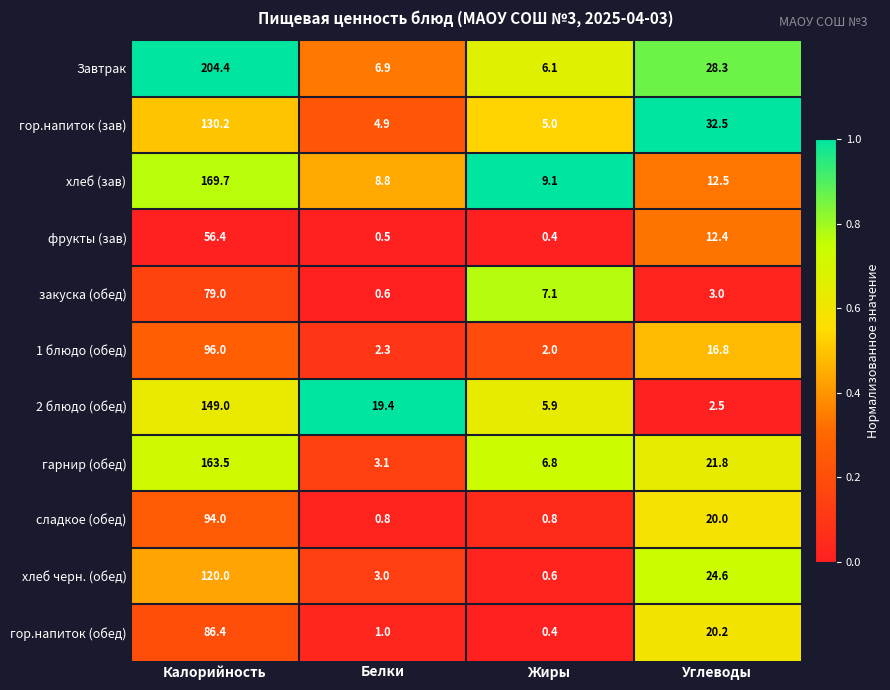

At how many categories does at least one series exceed 0?

4